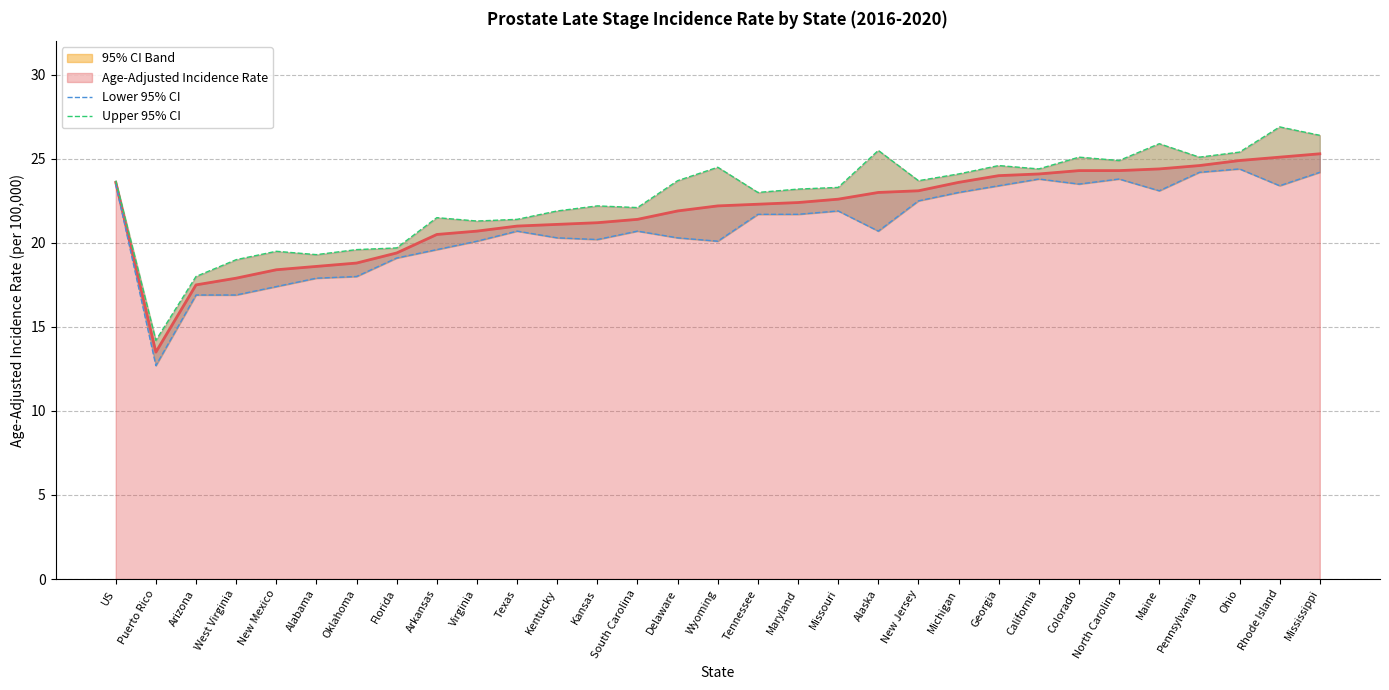

Between Arkansas and Ohio, which series saw the biggest shift?

Lower 95% CI